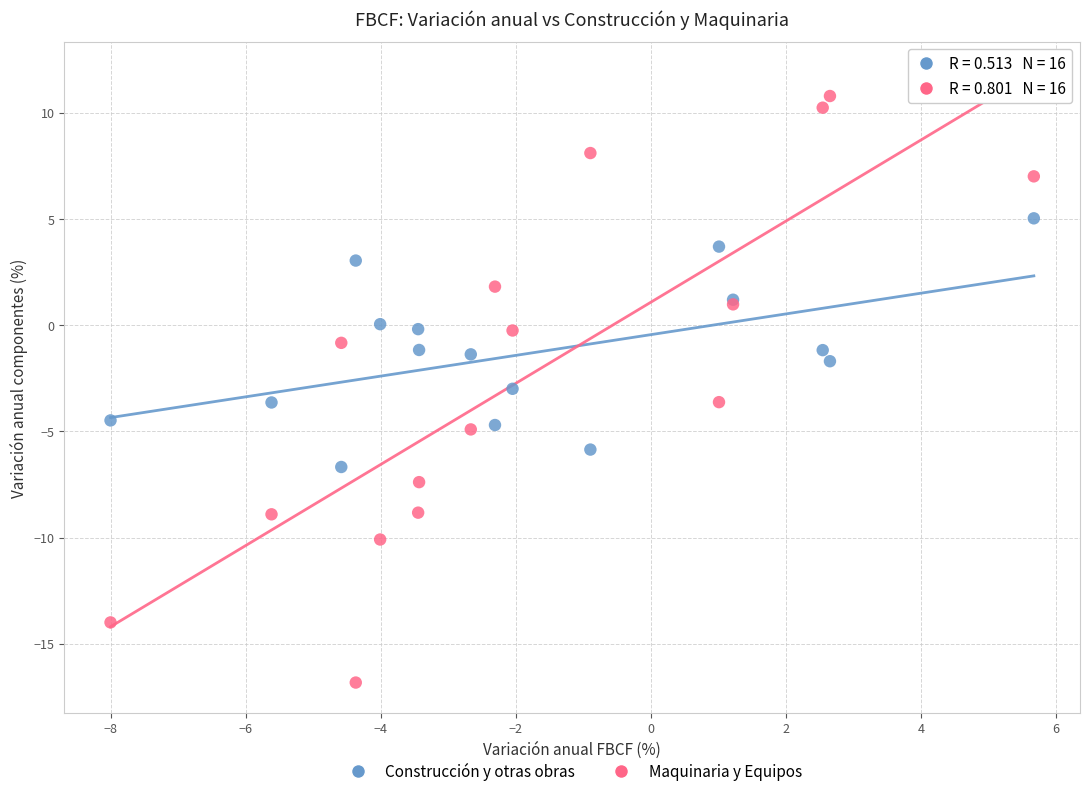

What is the X range (max minus min) for the scatter plot?

13.7